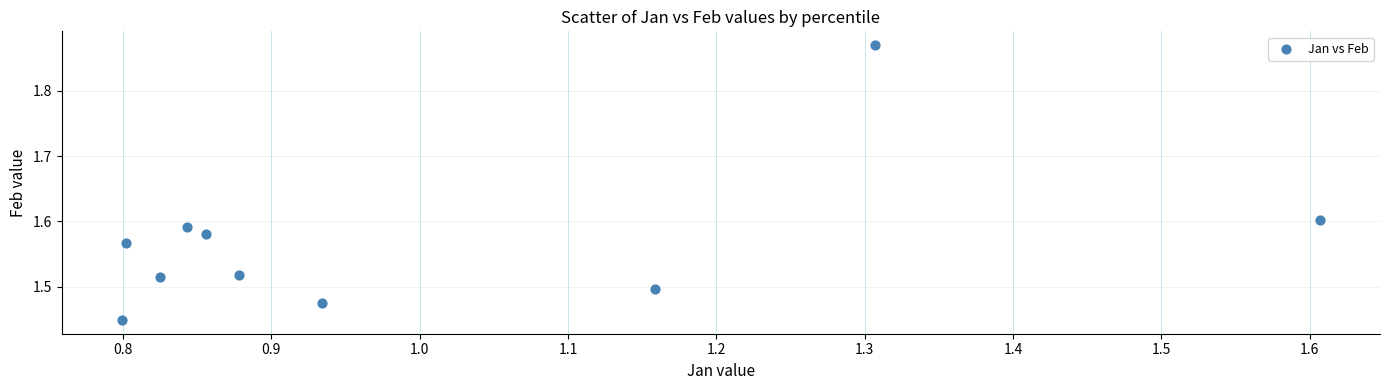

What is the average X value?

1.0